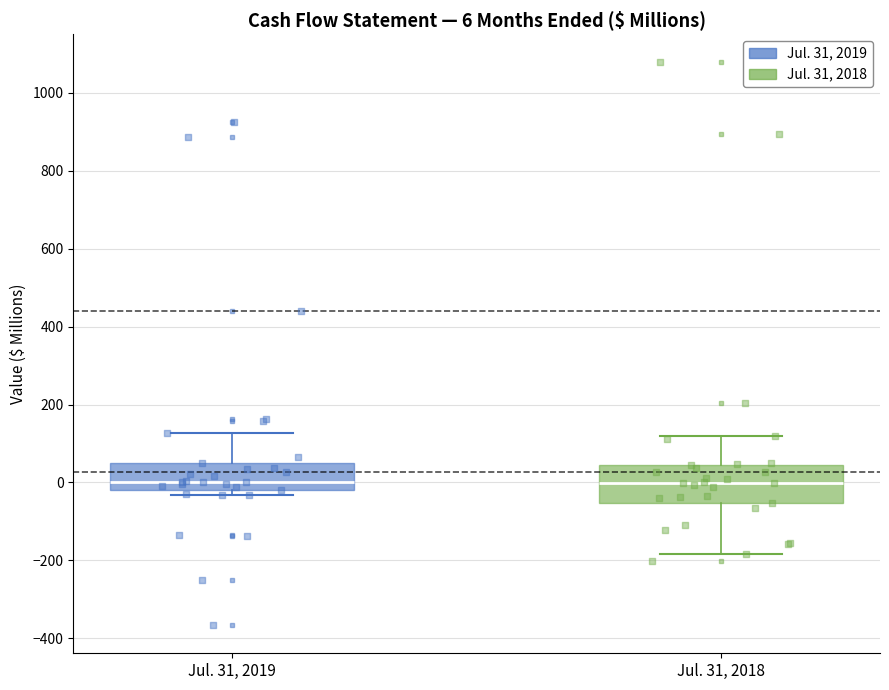

Comparing the boxes themselves (not the whiskers), which one is the tallest?

Jul. 31, 2018